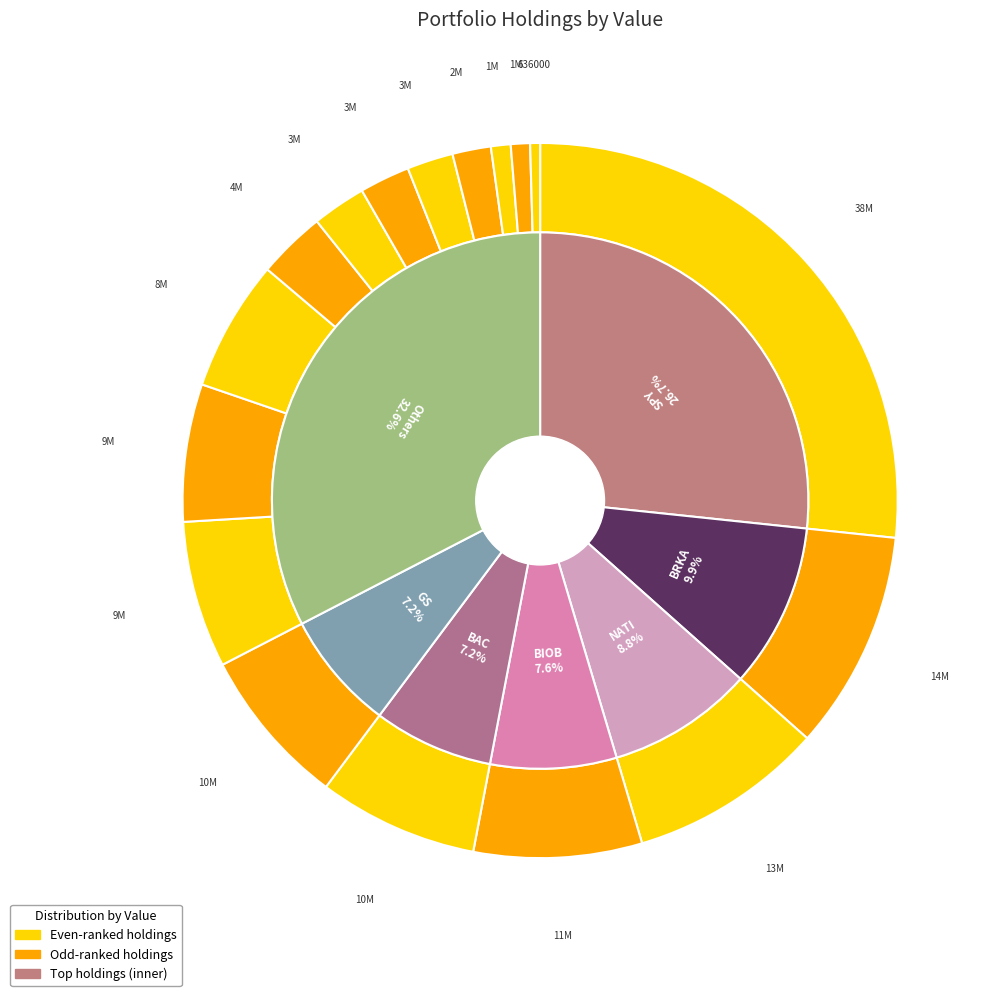

Rank the categories by value from highest to lowest.

SPY, BRKA, NATI, BIOB, BAC, GS, NICE, QADA, QGEN, GOOG, GOOGL, BRLI, GUID, CPLA, QADB, ASML, LPLA